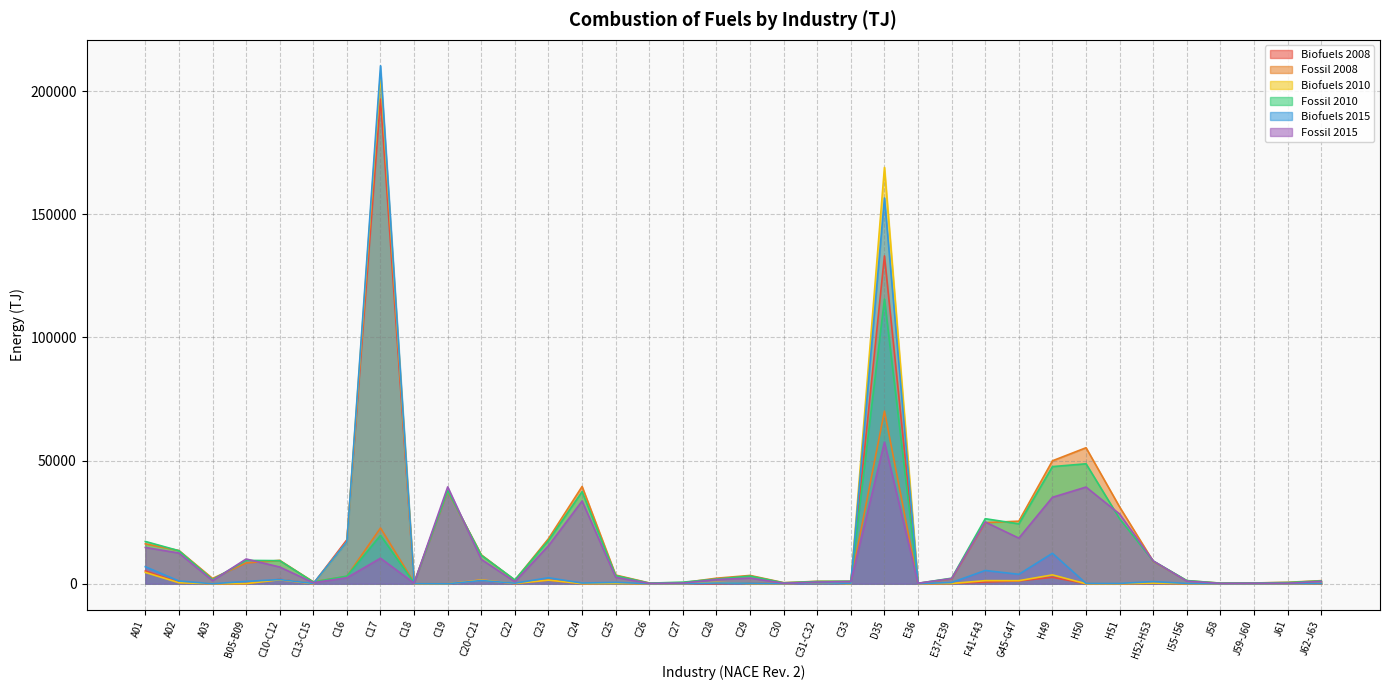

What is the label of the 19th point from the right?

C28